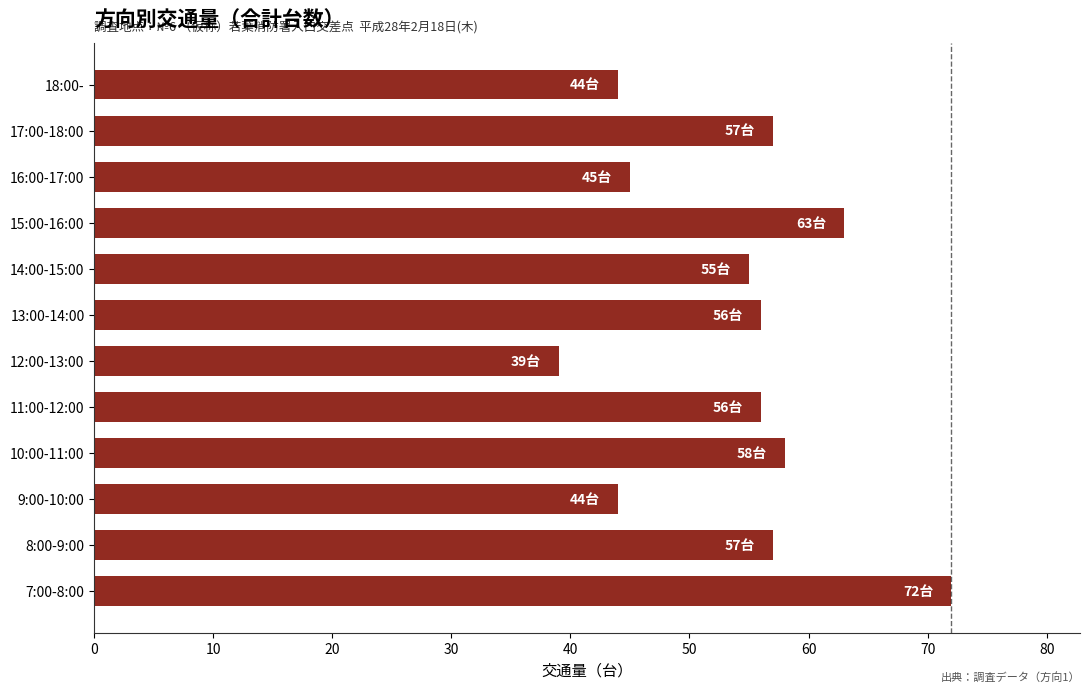

Between 17:00-18:00 and 7:00-8:00, which is larger?

7:00-8:00